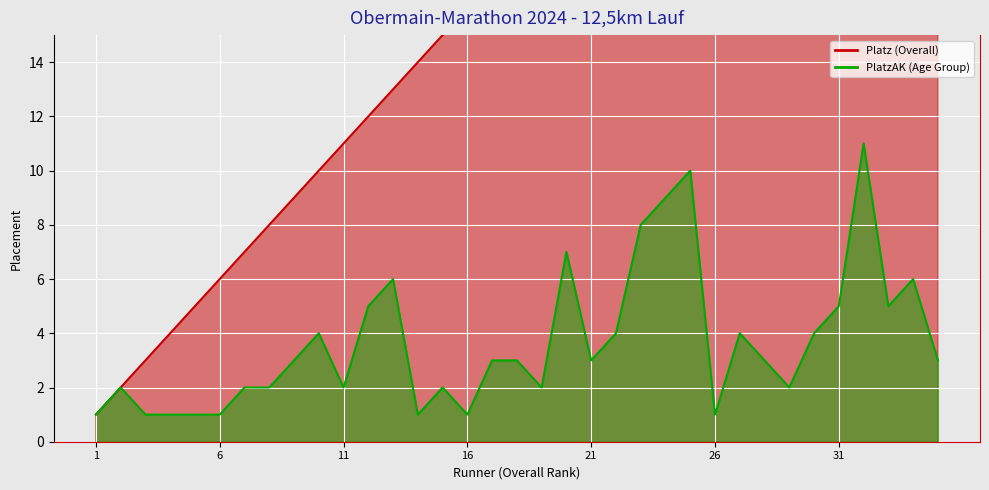

At how many categories does at least one series exceed 2?

33